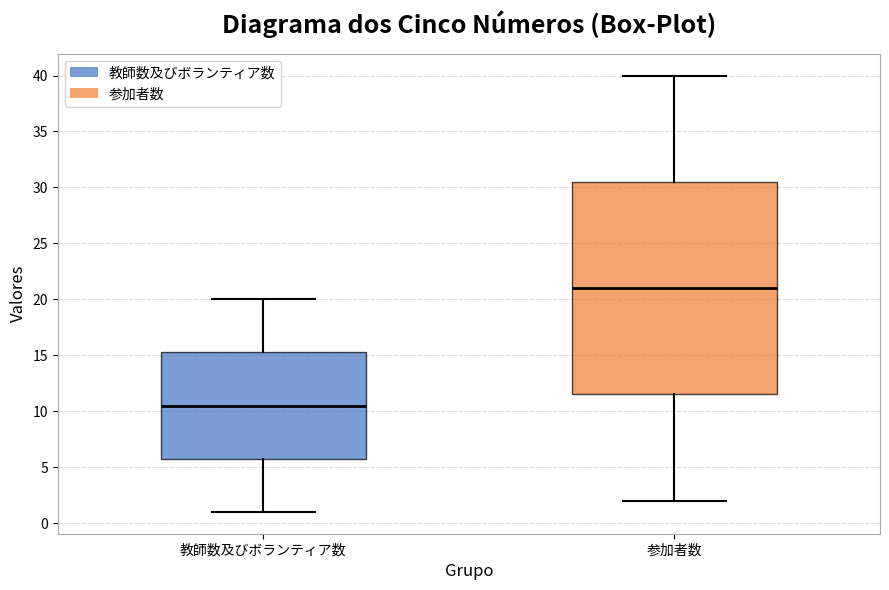

Reading left to right, read every box against the y-axis: the position of its median line, the range the box covers, and the ends of its whiskers. The values are not printed on the chart, so give them approximately, as read against the axis.

教師数及びボランティア数: median 10.5, box 6.0 to 15.5, whiskers 1.0 to 20.0
参加者数: median 21.0, box 11.5 to 30.5, whiskers 2.0 to 40.0